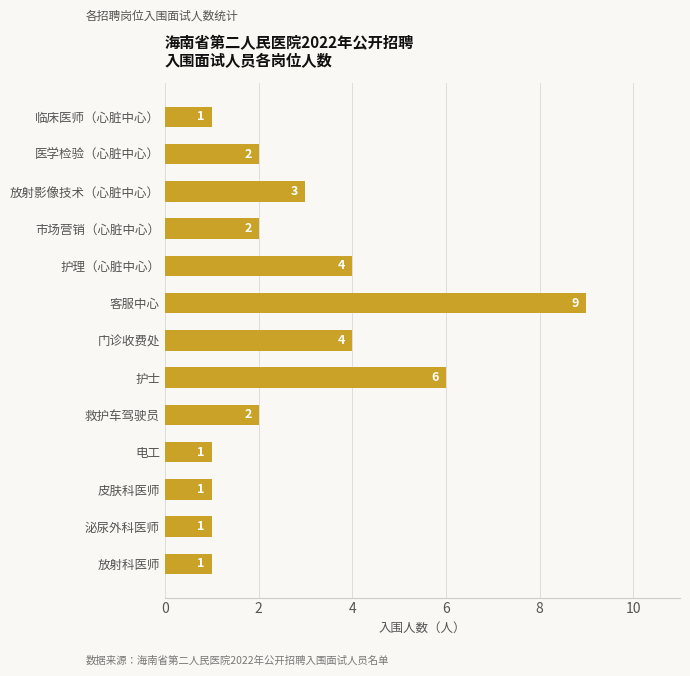

What is the average value?

3